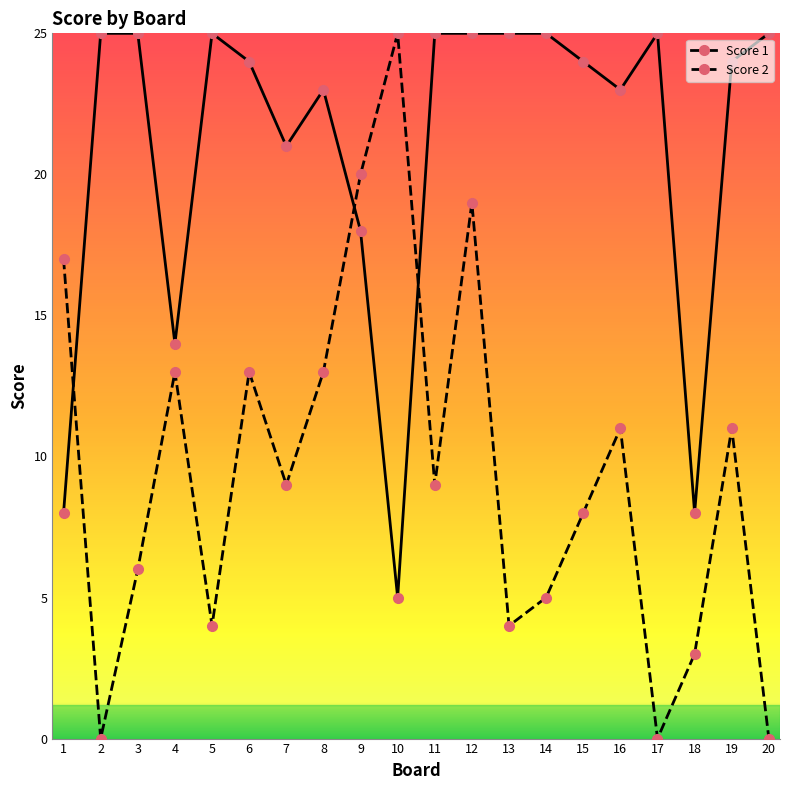

True or false: Score 2 and Score 1 intersect in this chart.

True